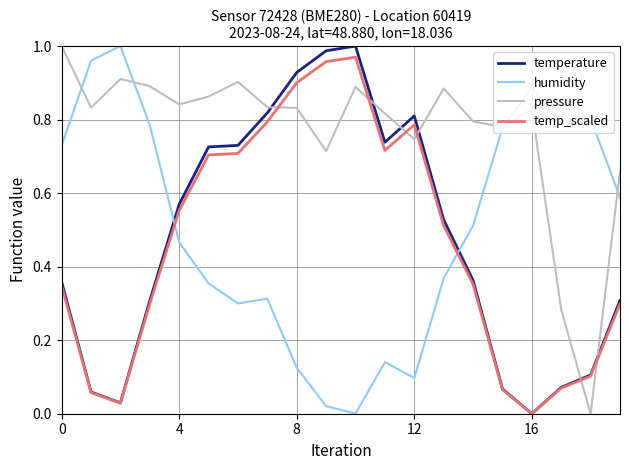

Which series has the largest total across all categories?

pressure